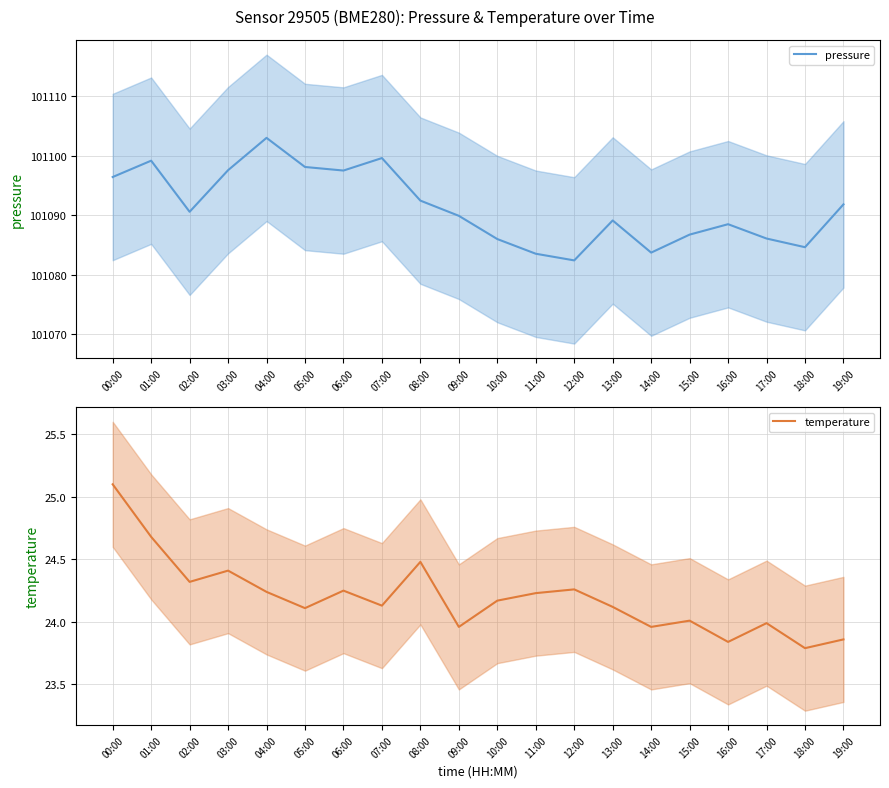

At how many categories does at least one series exceed 47590?

20